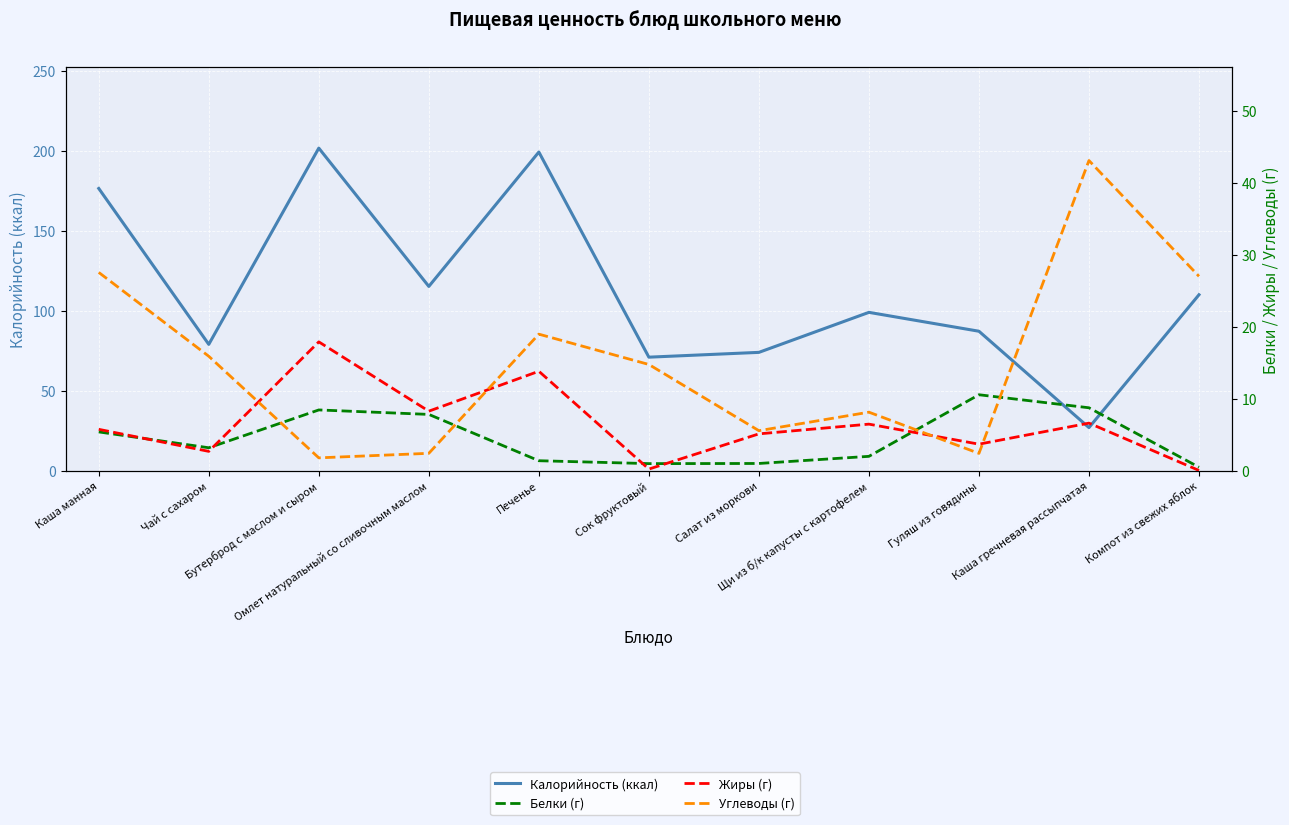

Is it true that Углеводы (г) equals 14.8 at Сок фруктовый?

True